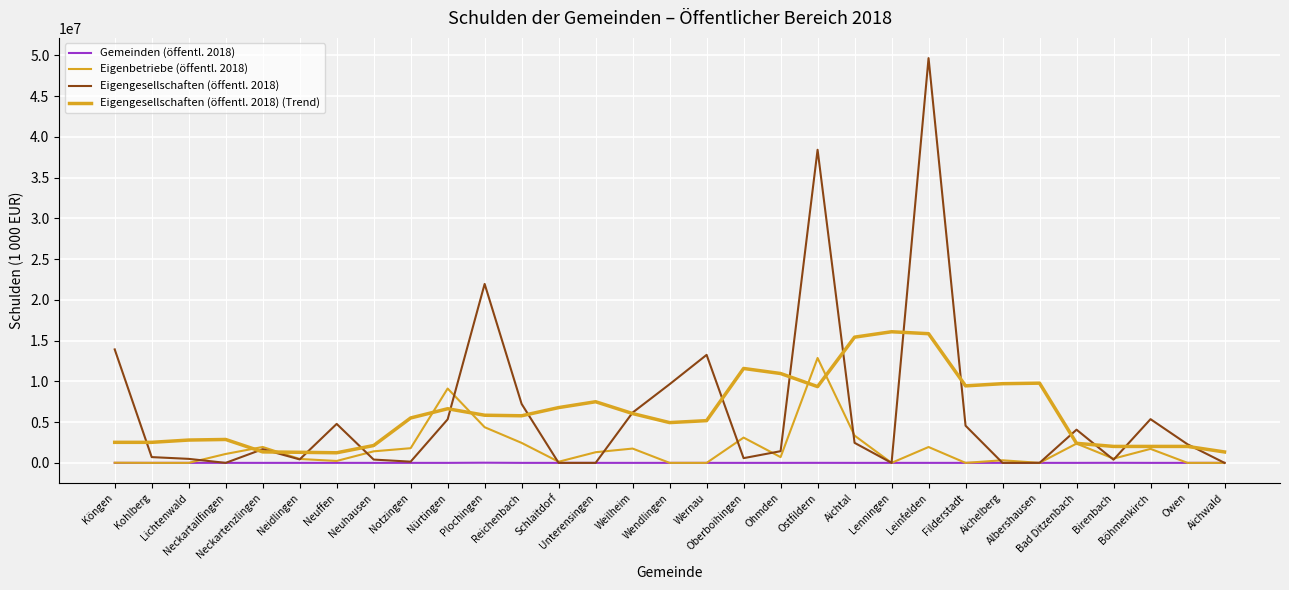

How many interior local peaks does the Eigengesellschaften (öffentl. 2018) series have?

8